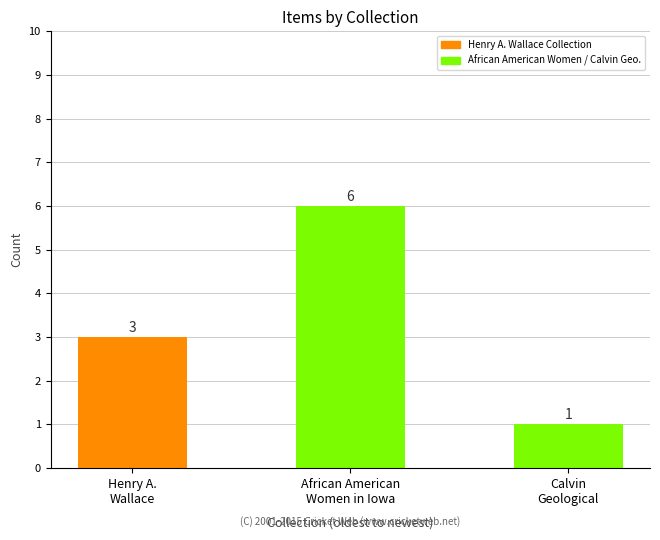

List the labels in order of value, smallest first.

Calvin
Geological, Henry A.
Wallace, African American
Women in Iowa